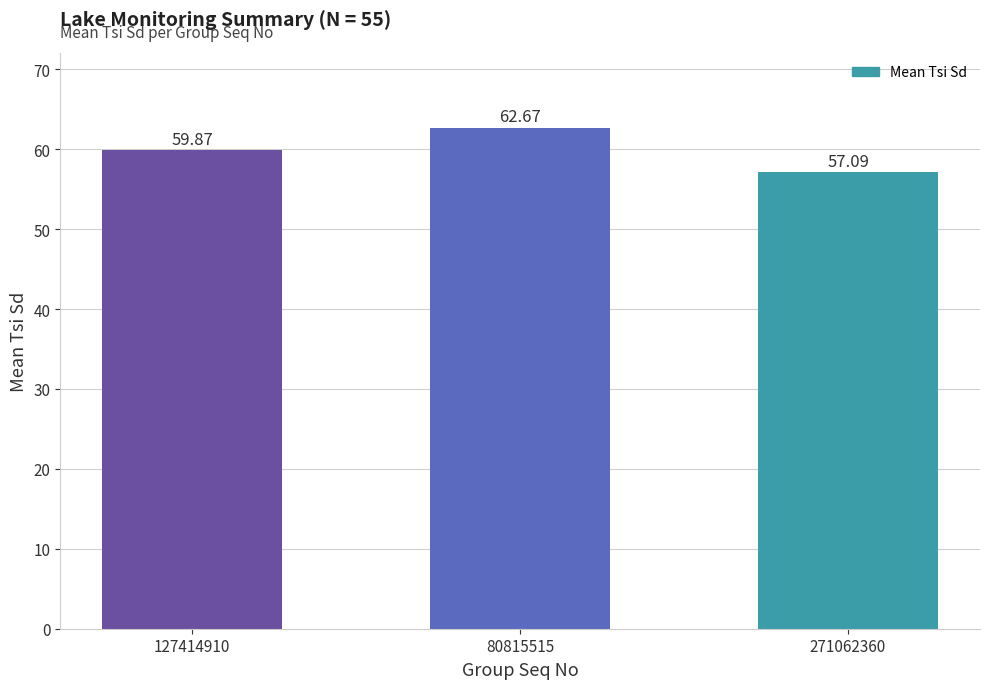

What is the value of the 2nd bar from the left?

62.7